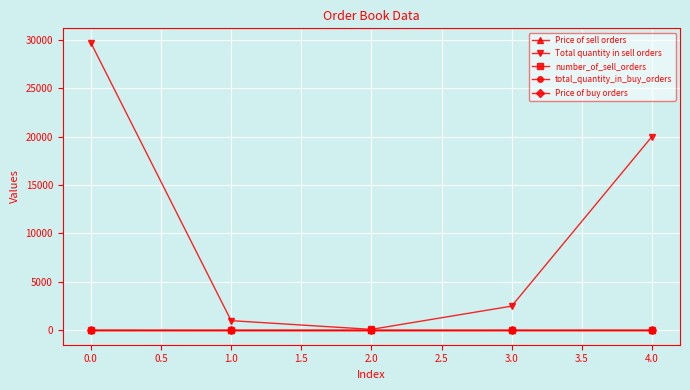

True or false: Price of buy orders has more than 0 points higher than both neighbors.

False